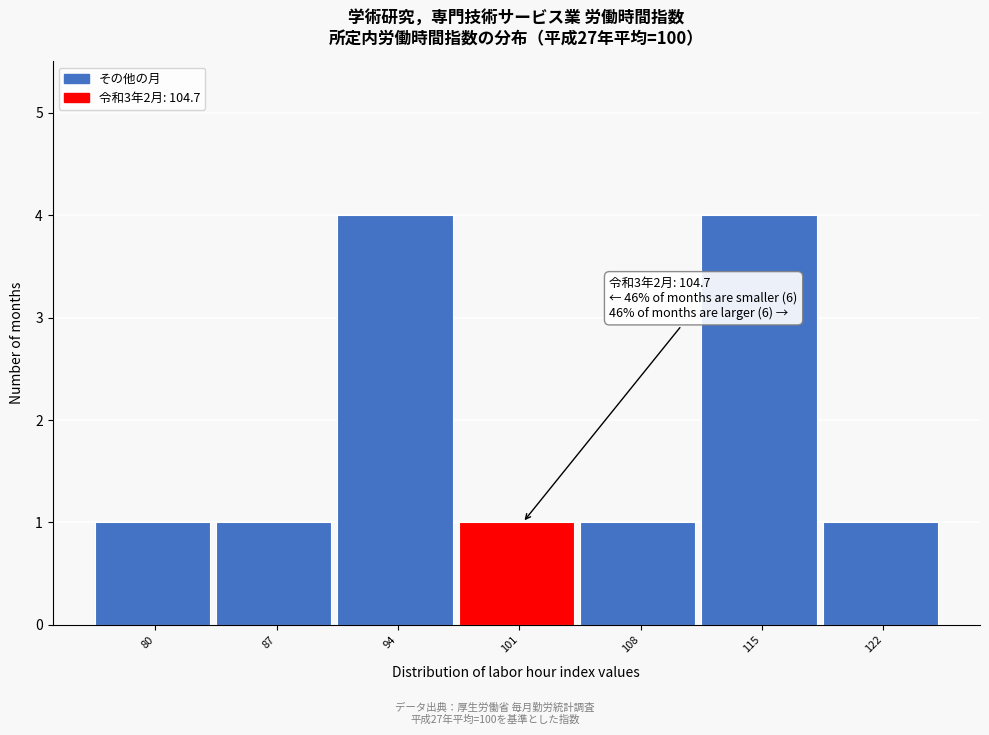

Reading left to right, extract all data points from this chart.

80=1	87=1	94=4	101=1	108=1	115=4	122=1